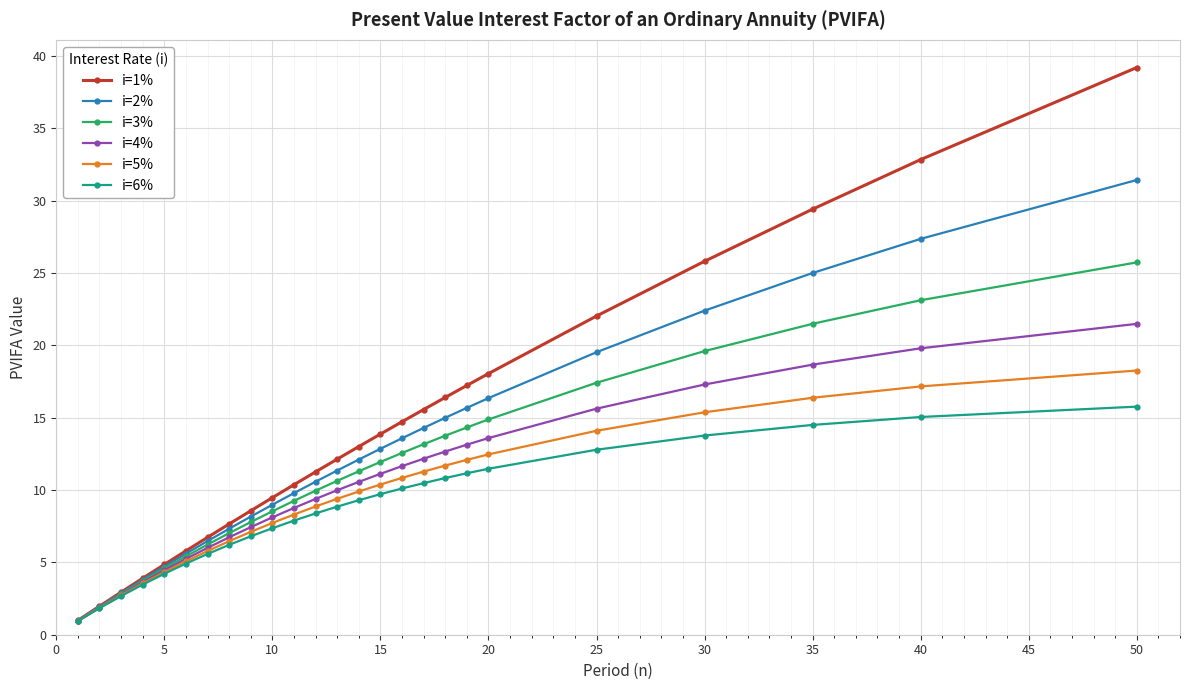

What is the maximum value for i=4%?

21.5